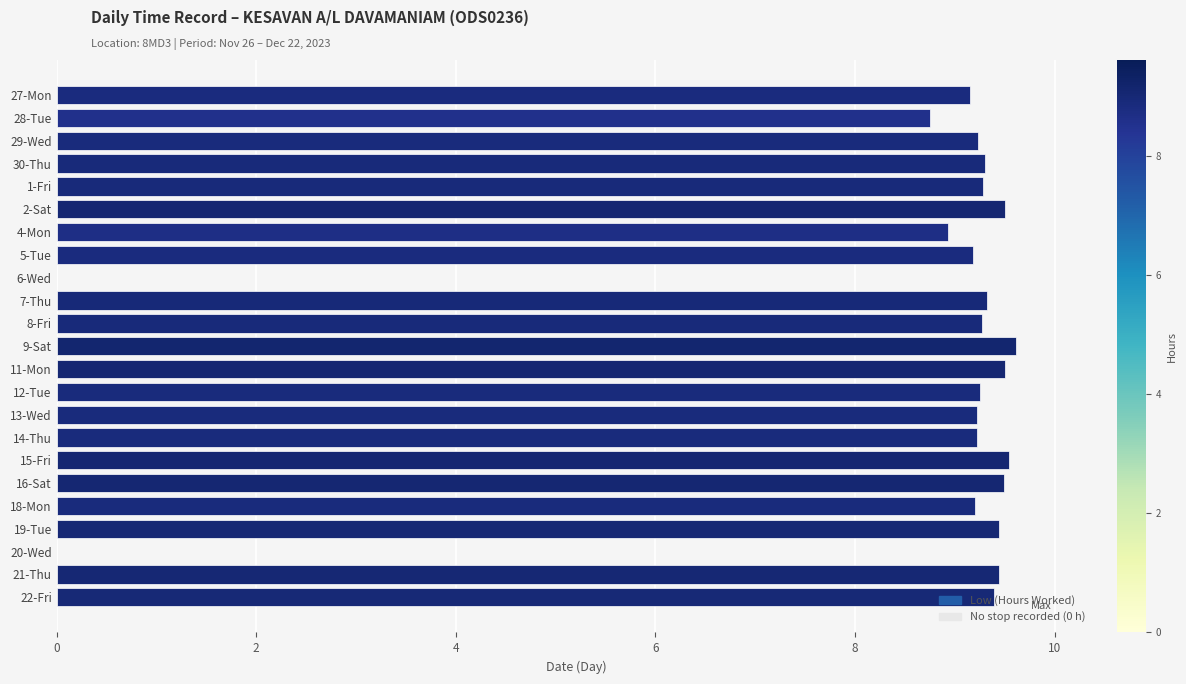

What is the change in value from 11-Mon to 14-Thu?

-0.3